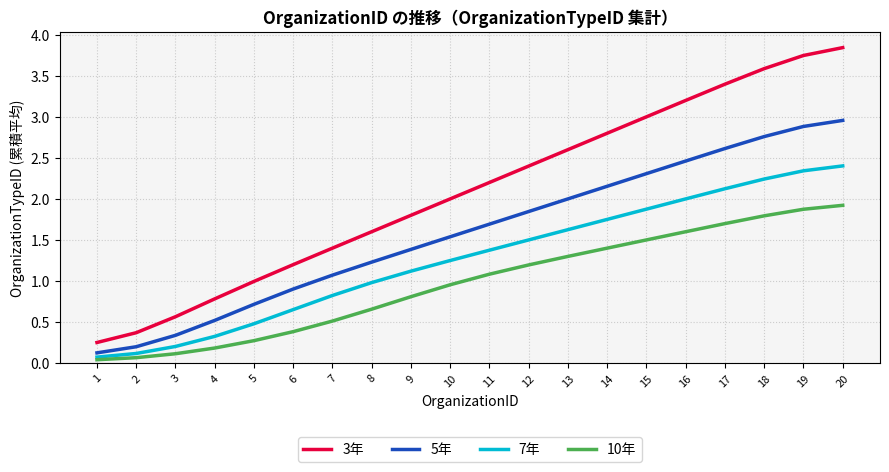

At which category does the chart reach its peak across all series?

20